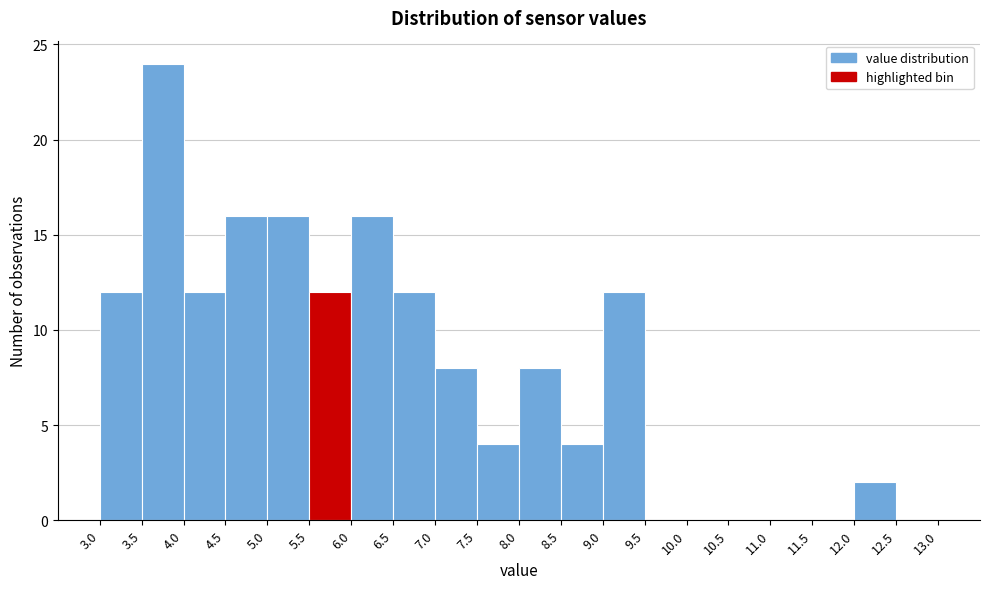

Reading left to right, transcribe this chart: for each bar, give the range it covers on the x-axis and its height. The values are not printed on the chart, so give them approximately, as read against the axis.

3.0 to 3.5: 12
3.5 to 4.0: 24
4.0 to 4.5: 12
4.5 to 5.0: 16
5.0 to 5.5: 16
5.5 to 6.0: 12
6.0 to 6.5: 16
6.5 to 7.0: 12
7.0 to 7.5: 8
7.5 to 8.0: 4
8.0 to 8.5: 8
8.5 to 9.0: 4
9.0 to 9.5: 12
9.5 to 10.0: 0
10.0 to 10.5: 0
10.5 to 11.0: 0
11.0 to 11.5: 0
11.5 to 12.0: 0
12.0 to 12.5: 2
12.5 to 13.0: 0